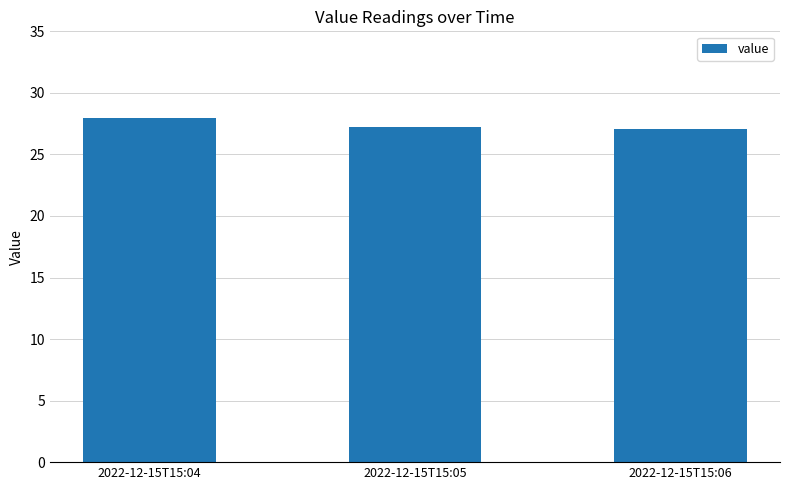

Count the number of categories in the chart.

3